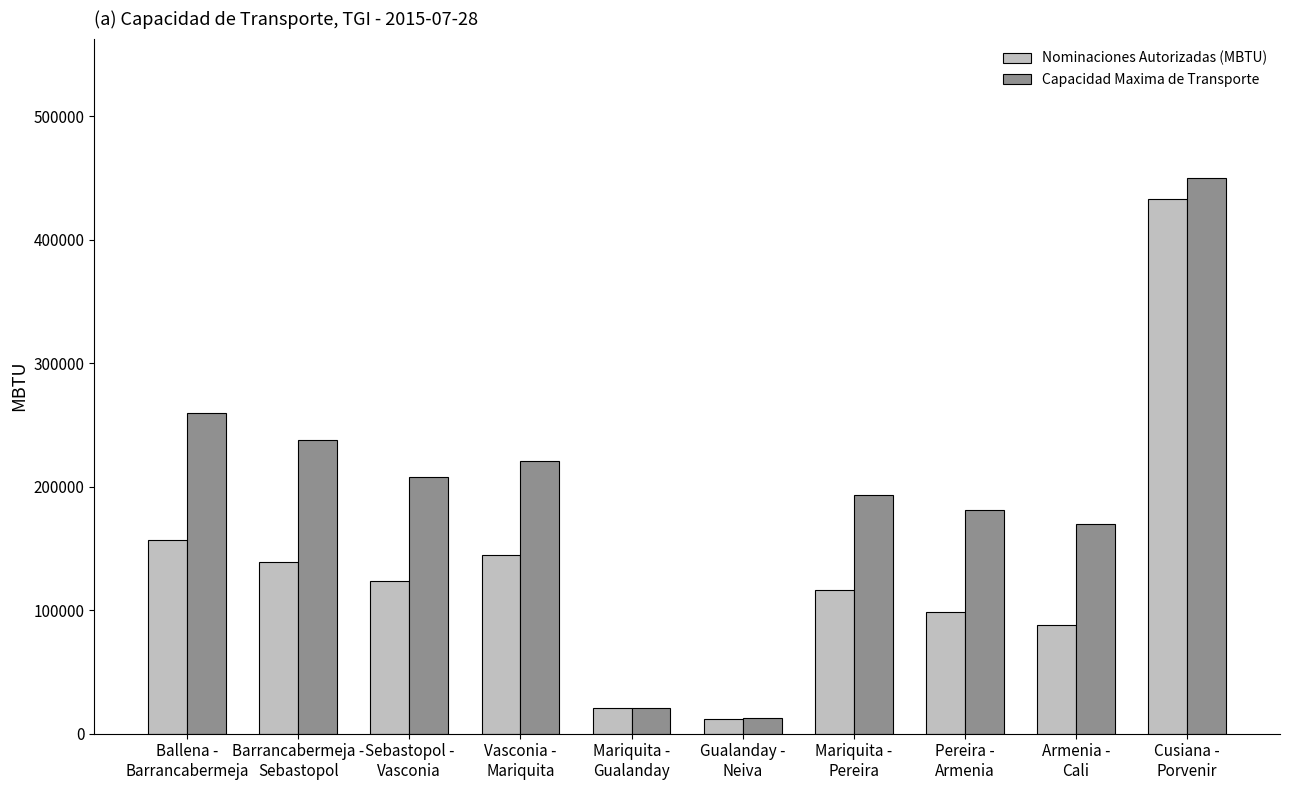

How many groups of bars are there?

10